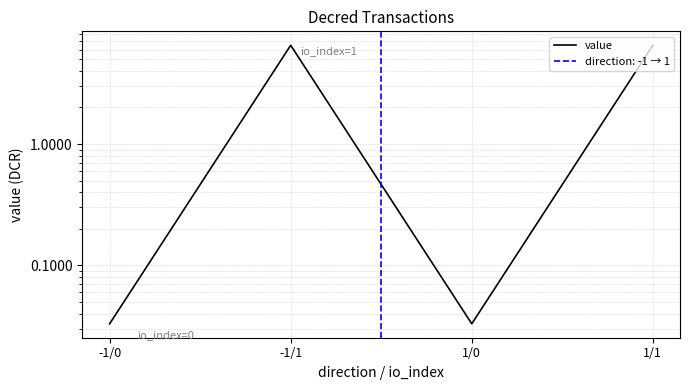

True or false: the data has more than 1 interior local peaks.

False